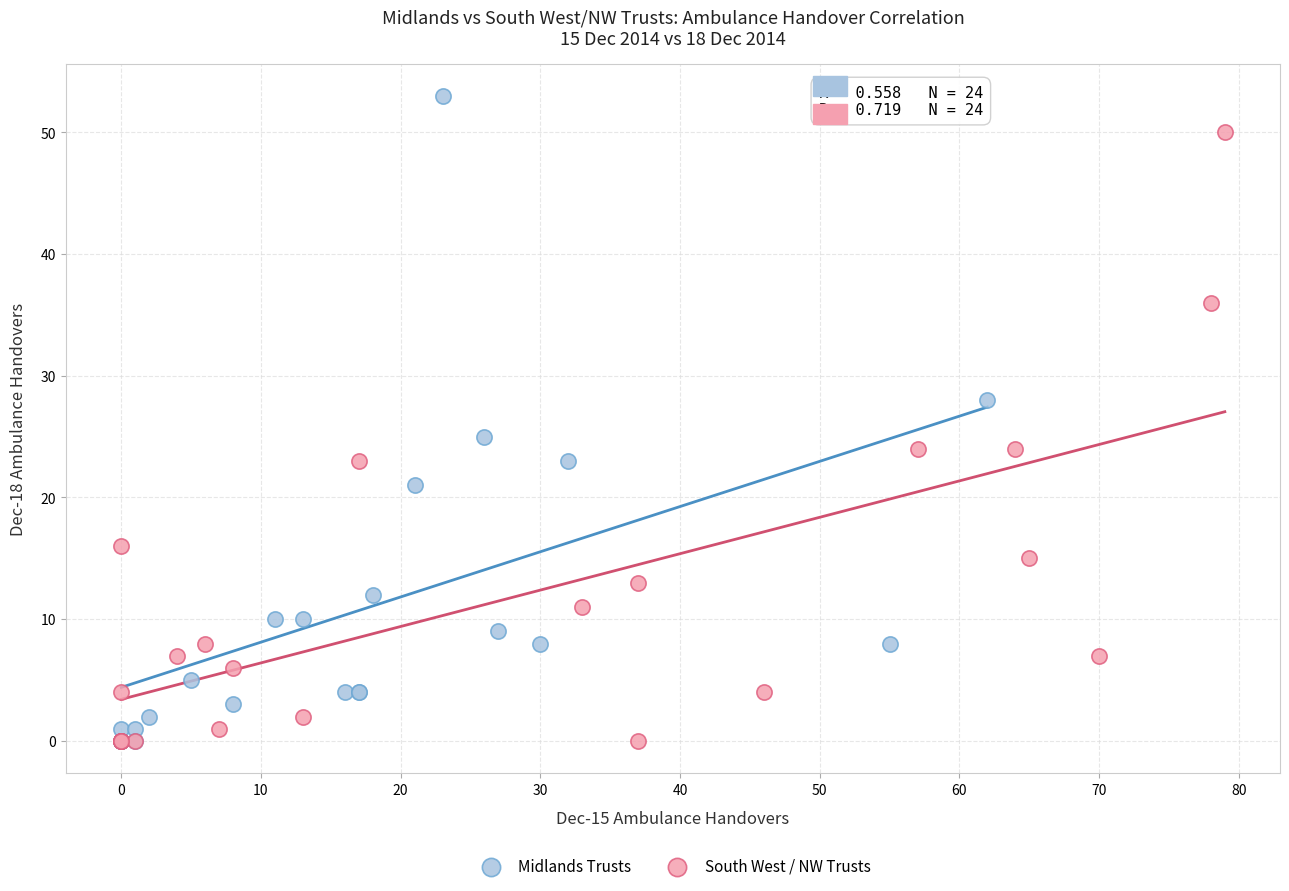

Which series has the largest Y range (max minus min)?

Midlands Trusts